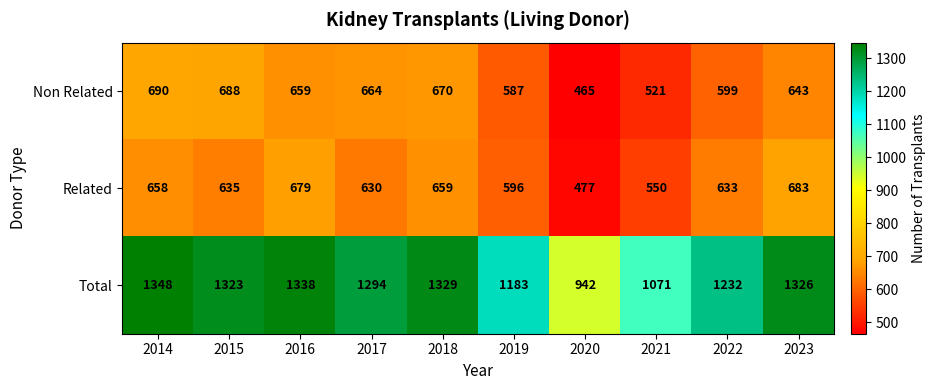

What is the difference between the highest and lowest values at 2019?

596